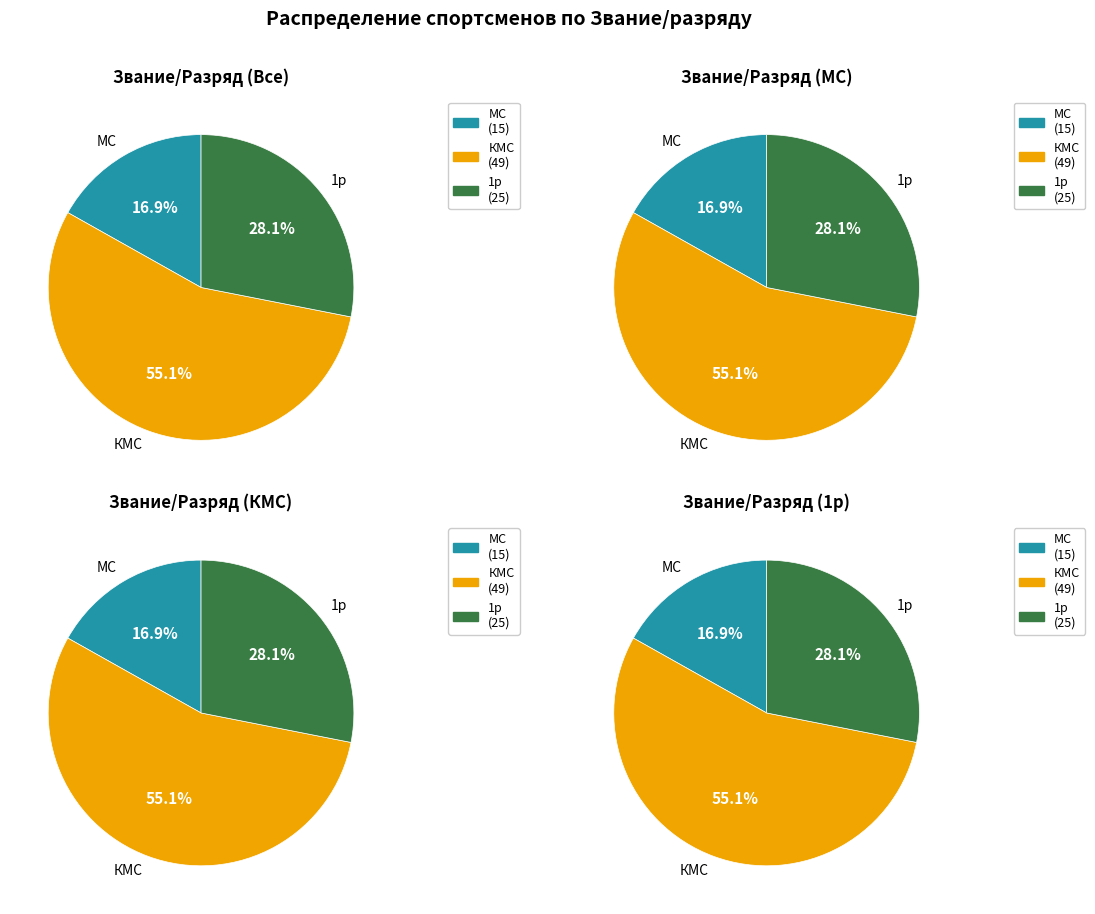

What is the ratio of the value at 1р to the value at КМС?

0.5